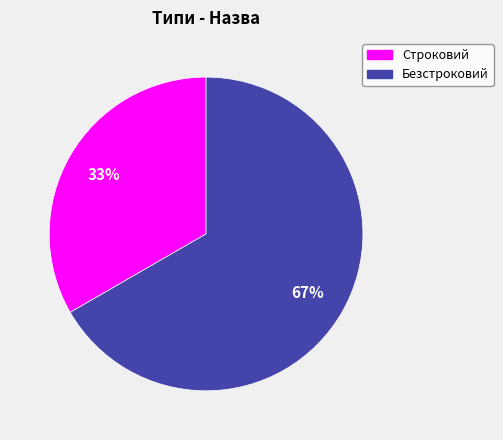

Rank the categories by value from highest to lowest.

Безстроковий, Строковий